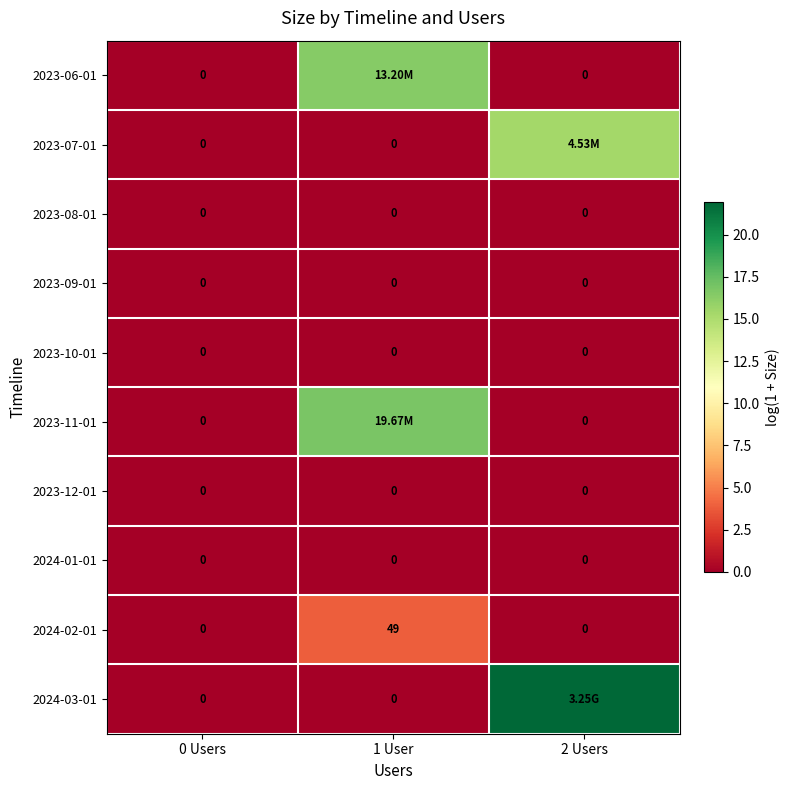

List the series in order of their peak value, highest first.

2024-03-01, 2023-11-01, 2023-06-01, 2023-07-01, 2024-02-01, 2023-08-01, 2023-09-01, 2023-10-01, 2023-12-01, 2024-01-01